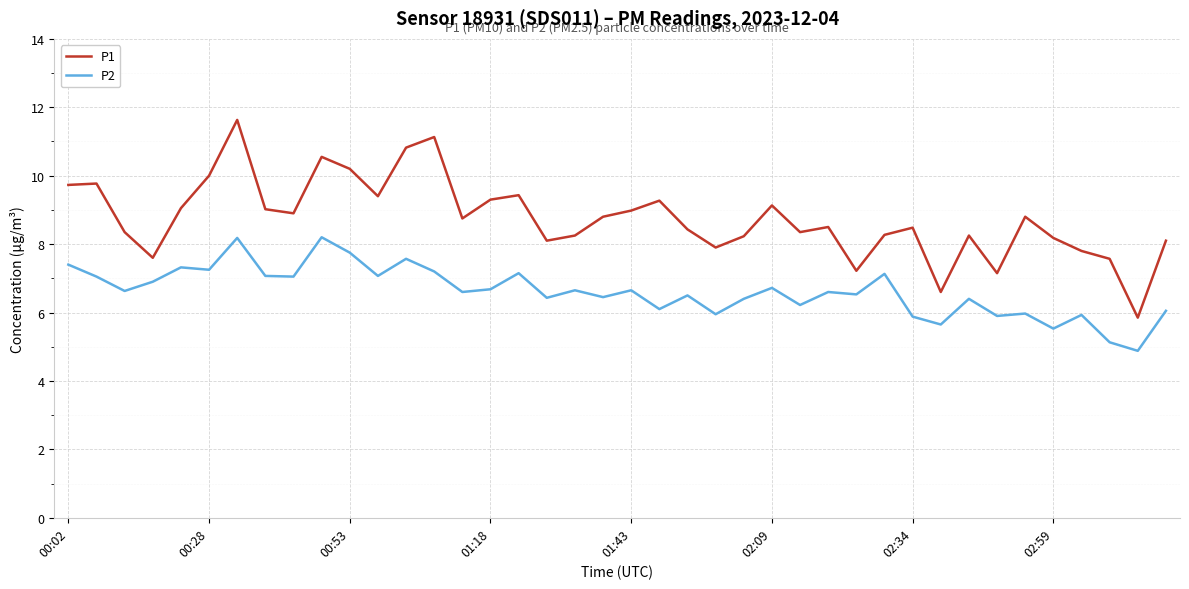

How many series are shown in this chart?

2